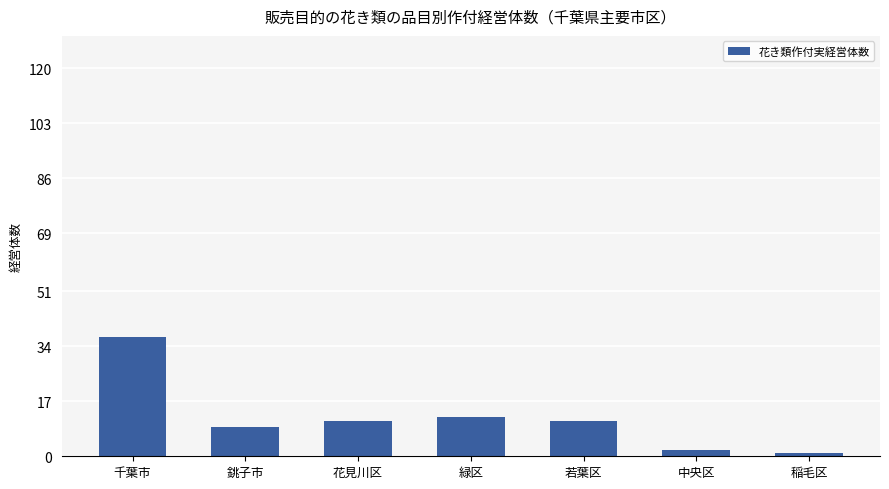

What is the maximum value shown in the chart?

37